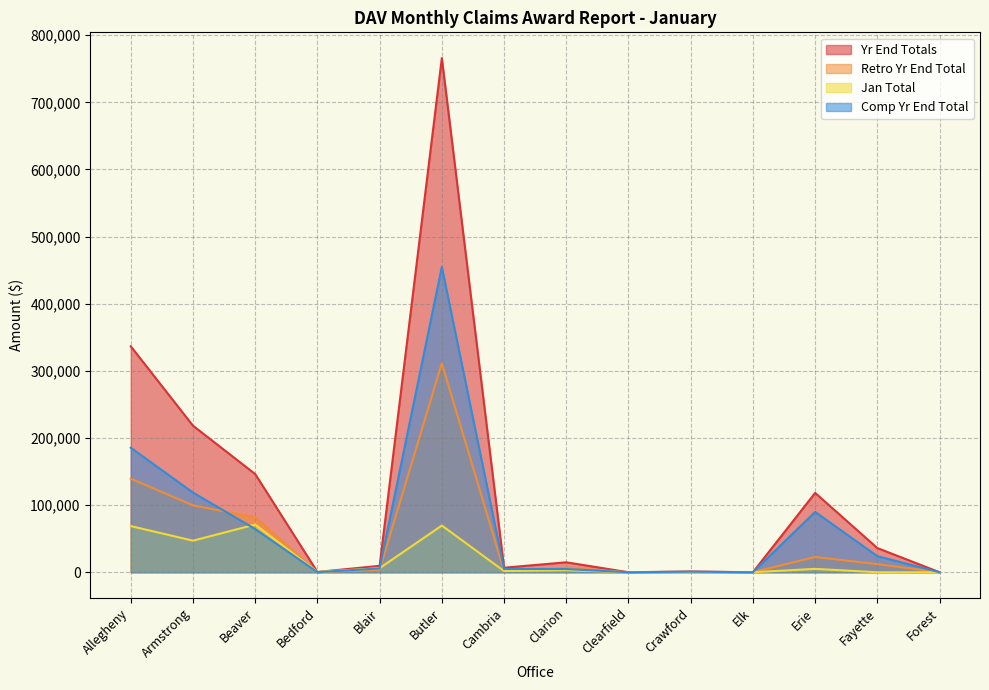

What is the average value of the Retro Yr End Total series?

48577